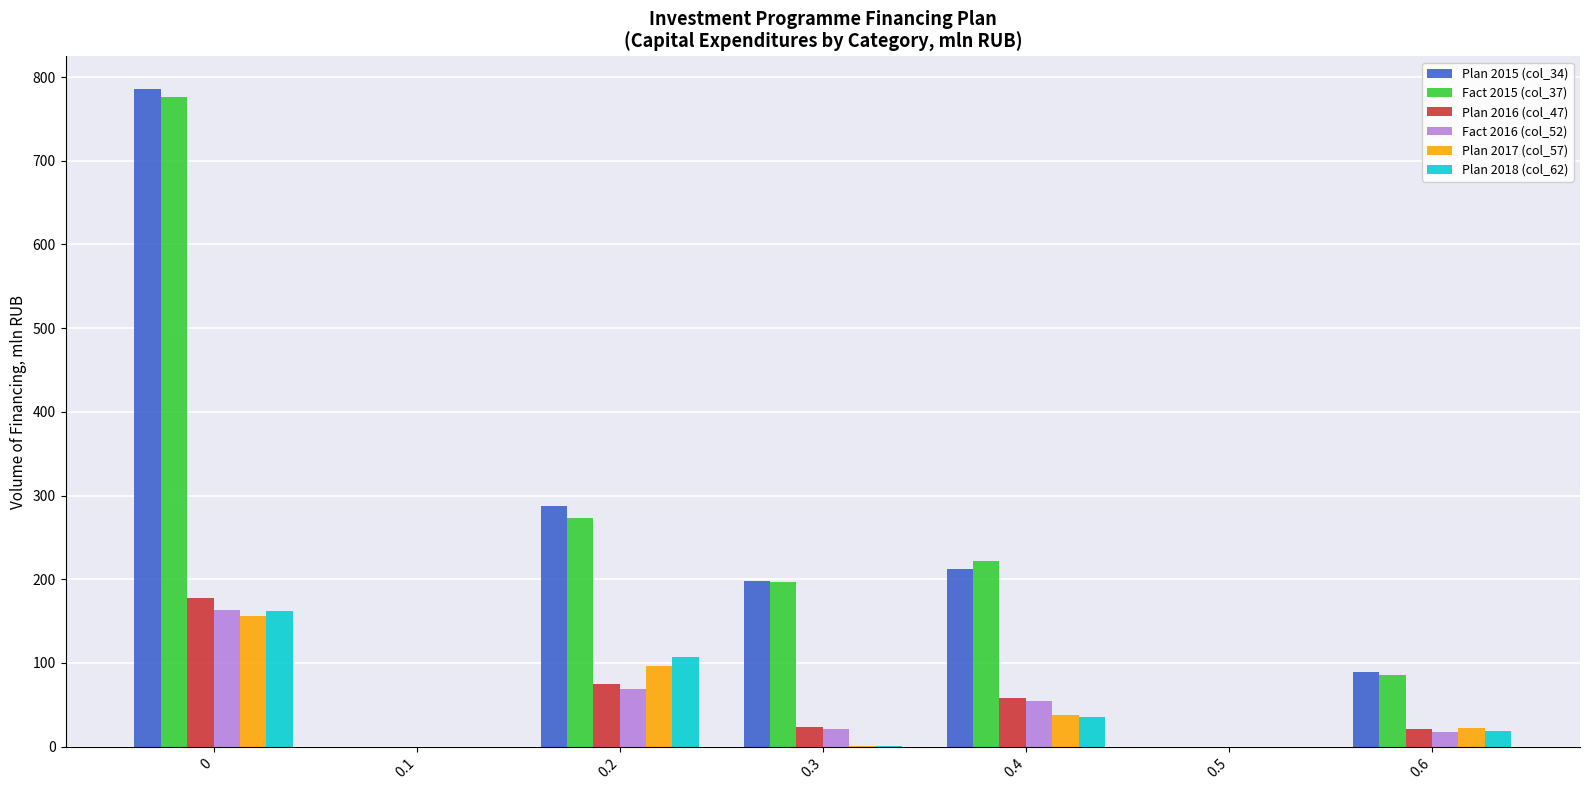

Does the chart contain stacked bars?

No